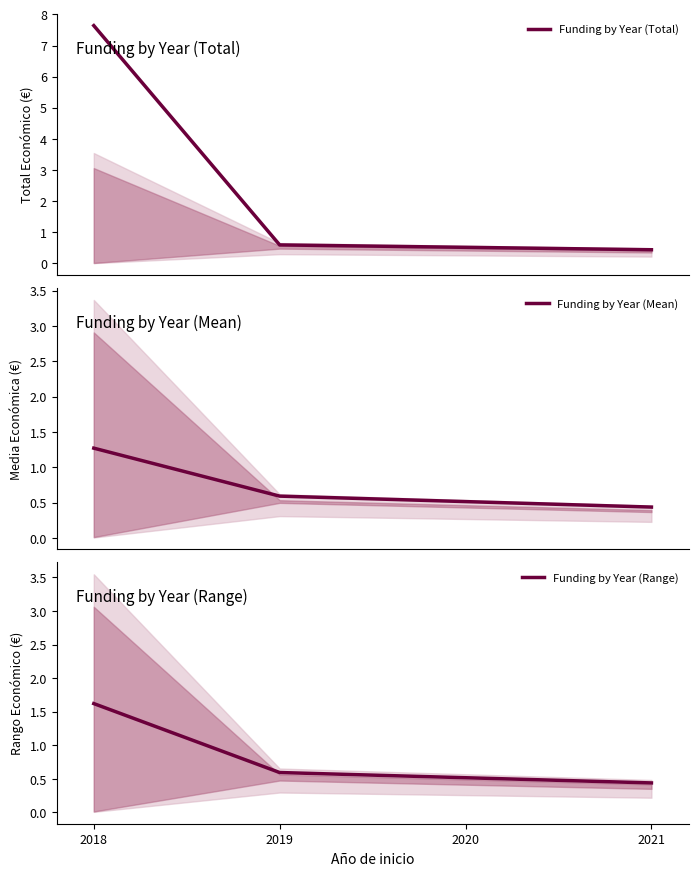

How many series are shown in this chart?

3